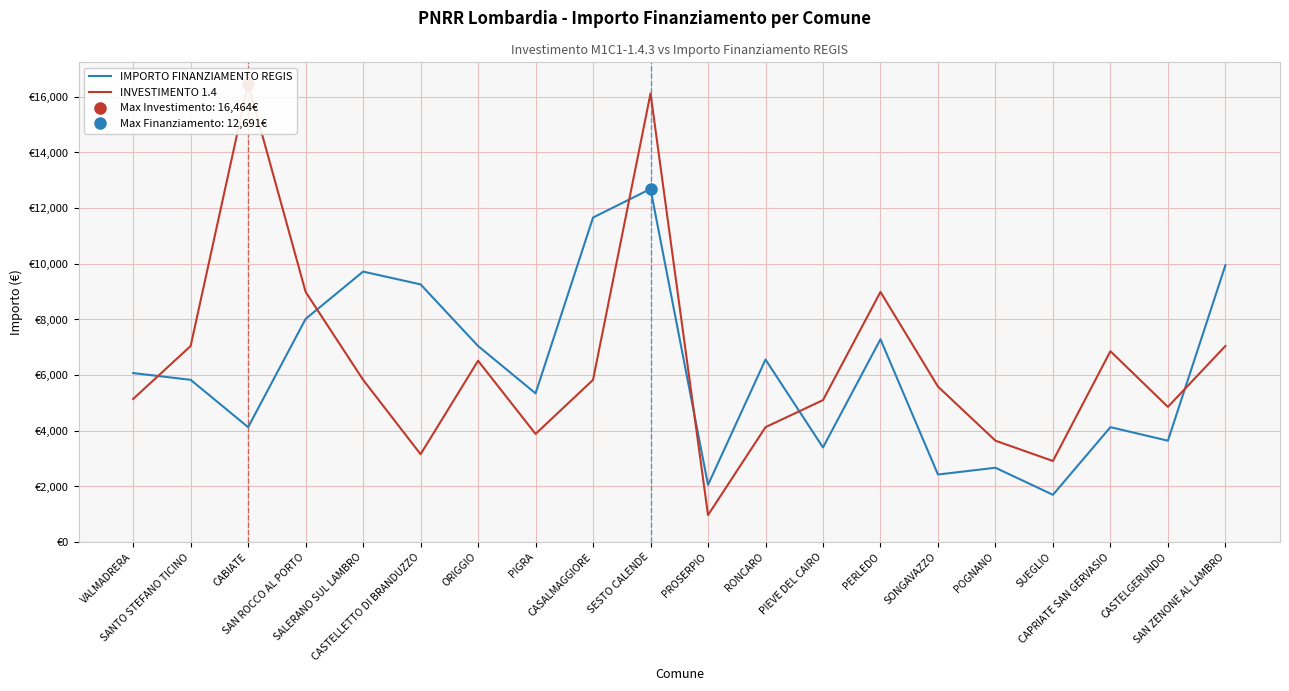

Where does the IMPORTO FINANZIAMENTO REGIS series first go above 6075?

SAN ROCCO AL PORTO